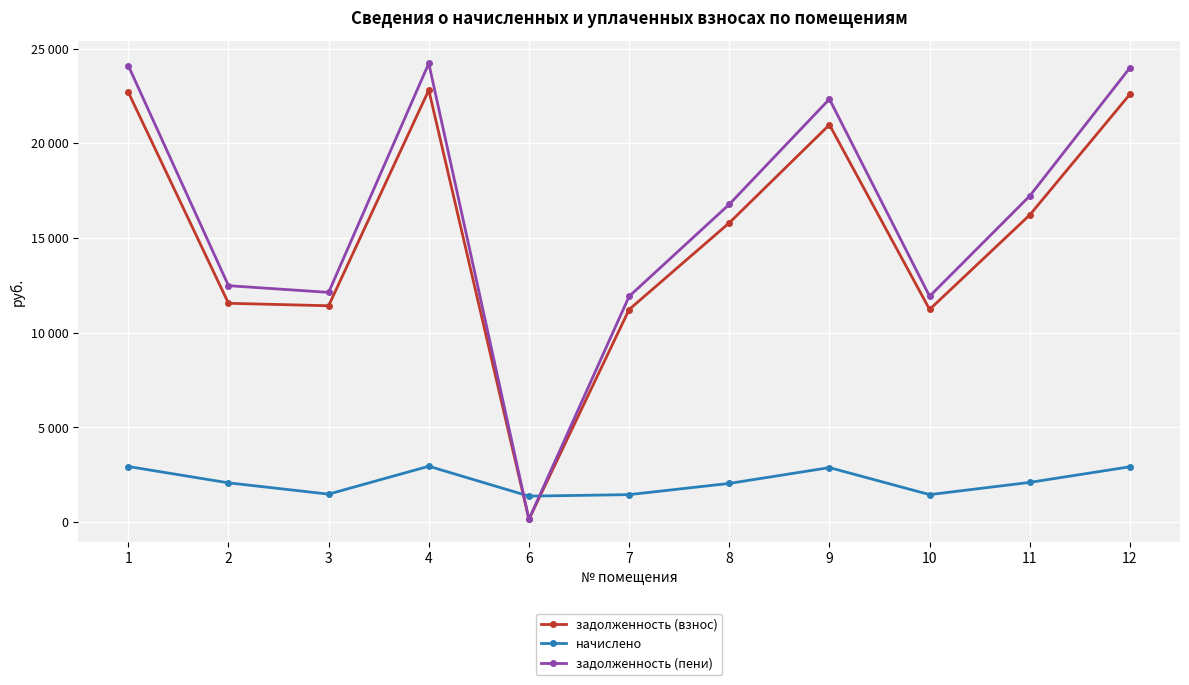

True or false: начислено has a value of 1453.4 at 10.

True